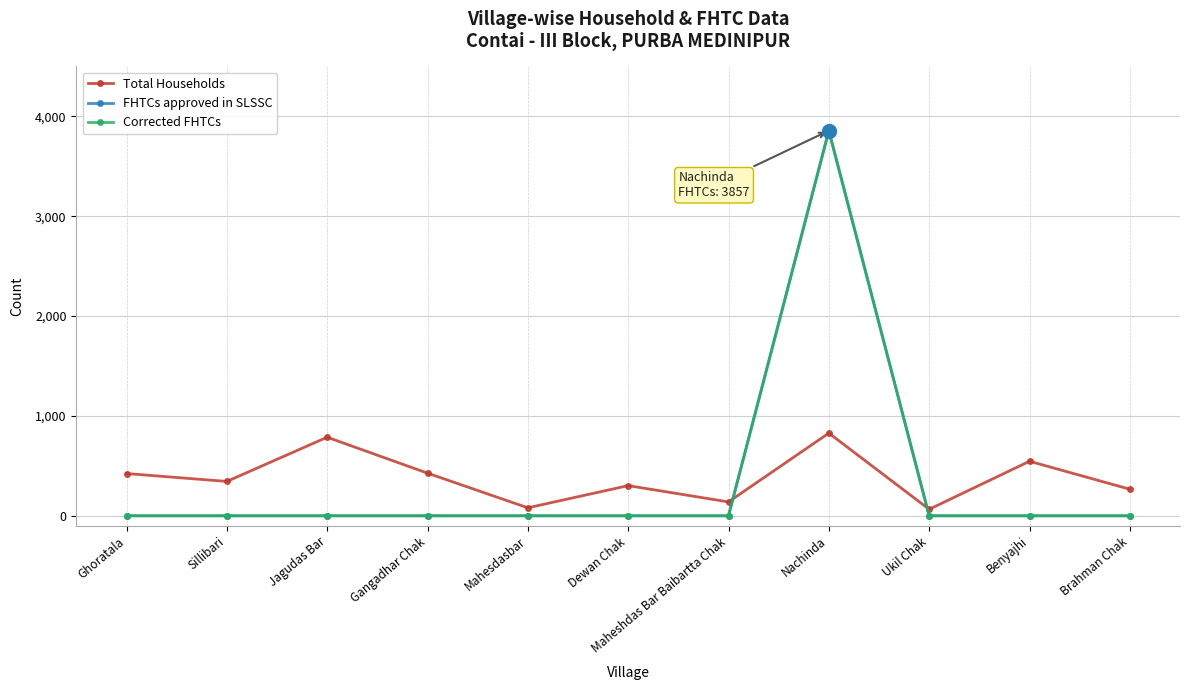

Does the chart have visible grid lines?

Yes